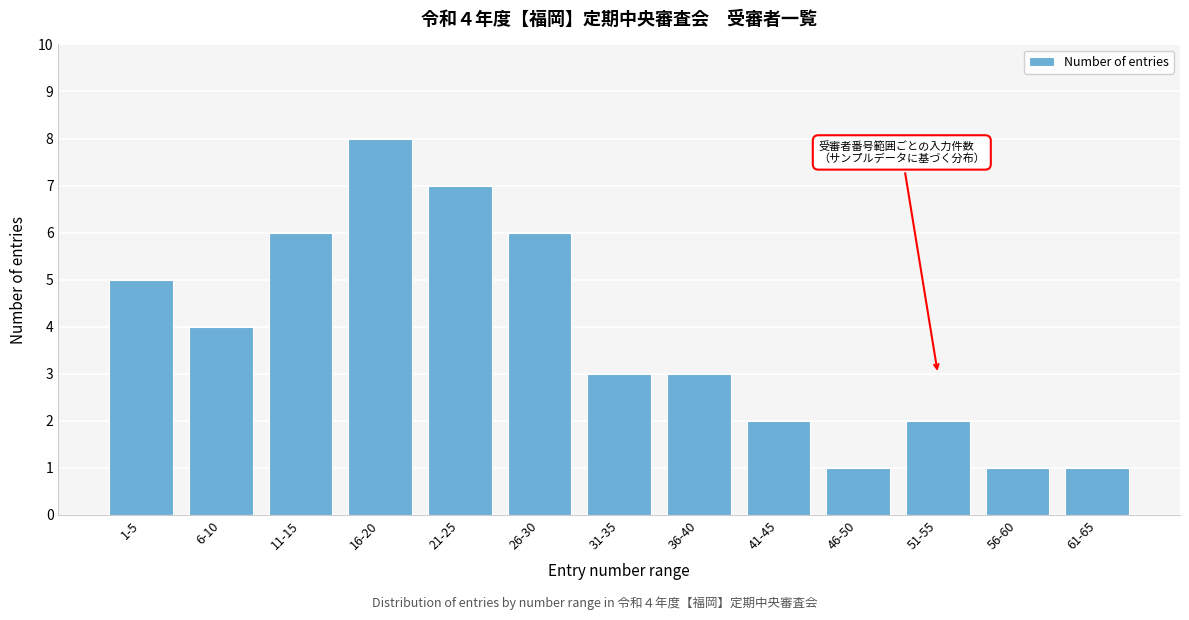

Reading right to left, extract all data points from this chart.

61-65=1	56-60=1	51-55=2	46-50=1	41-45=2	36-40=3	31-35=3	26-30=6	21-25=7	16-20=8	11-15=6	6-10=4	1-5=5